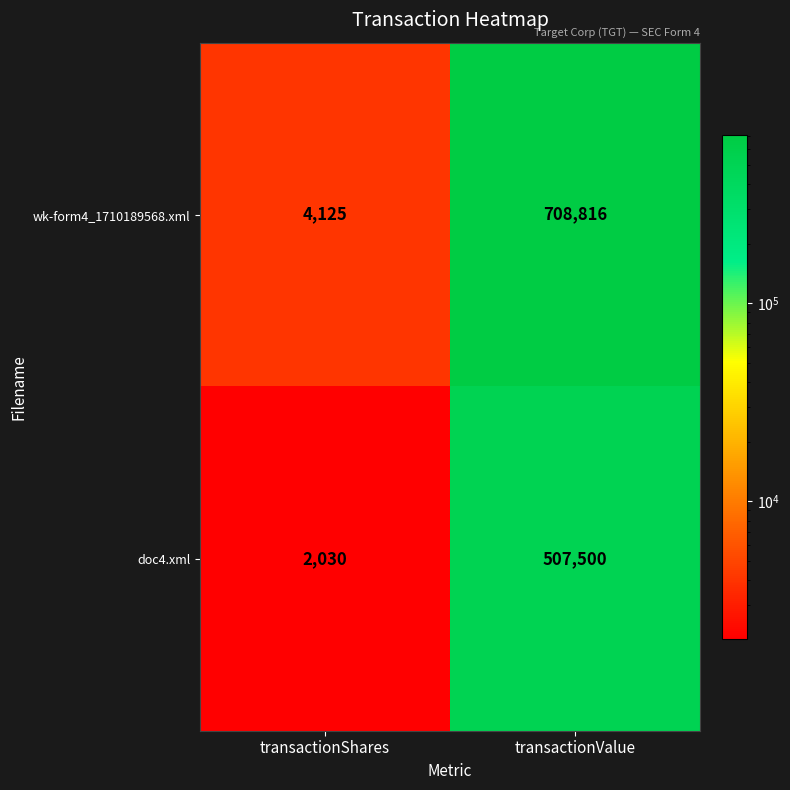

How many categories are shown in the chart?

2